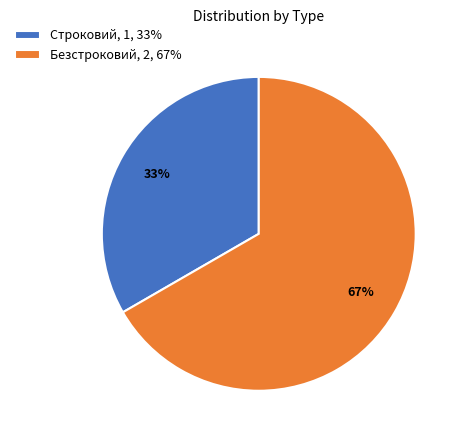

To the nearest percent, what is the average slice percentage?

50%